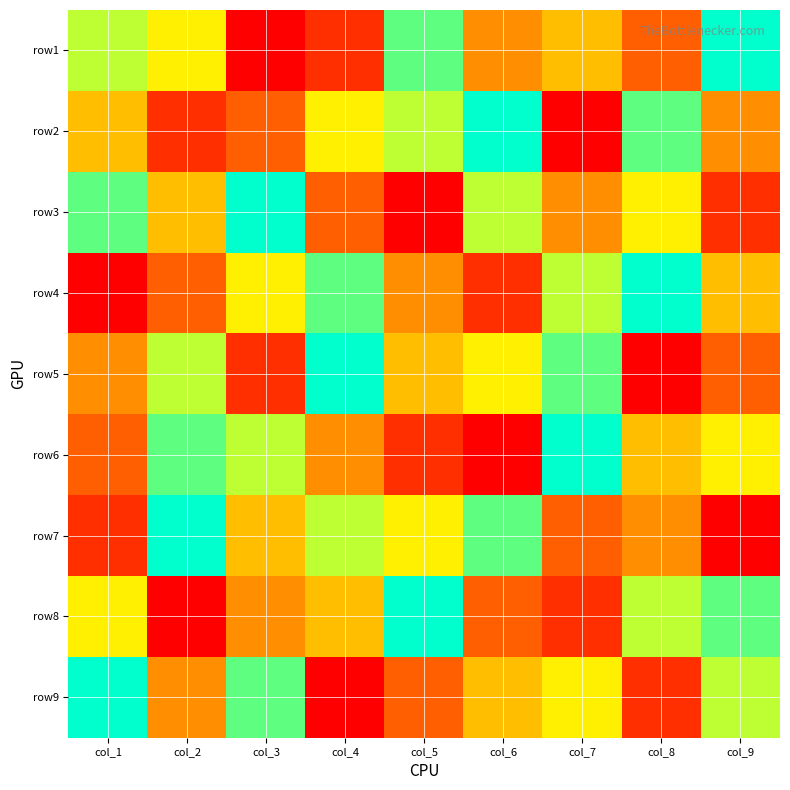

Reading right to left, list all the values displayed in this chart.

row1: col_9=9	col_8=3	col_7=5	col_6=4	col_5=8	col_4=2	col_3=1	col_2=6	col_1=7
row2: col_9=4	col_8=8	col_7=1	col_6=9	col_5=7	col_4=6	col_3=3	col_2=2	col_1=5
row3: col_9=2	col_8=6	col_7=4	col_6=7	col_5=1	col_4=3	col_3=9	col_2=5	col_1=8
row4: col_9=5	col_8=9	col_7=7	col_6=2	col_5=4	col_4=8	col_3=6	col_2=3	col_1=1
row5: col_9=3	col_8=1	col_7=8	col_6=6	col_5=5	col_4=9	col_3=2	col_2=7	col_1=4
row6: col_9=6	col_8=5	col_7=9	col_6=1	col_5=2	col_4=4	col_3=7	col_2=8	col_1=3
row7: col_9=1	col_8=4	col_7=3	col_6=8	col_5=6	col_4=7	col_3=5	col_2=9	col_1=2
row8: col_9=8	col_8=7	col_7=2	col_6=3	col_5=9	col_4=5	col_3=4	col_2=1	col_1=6
row9: col_9=7	col_8=2	col_7=6	col_6=5	col_5=3	col_4=1	col_3=8	col_2=4	col_1=9